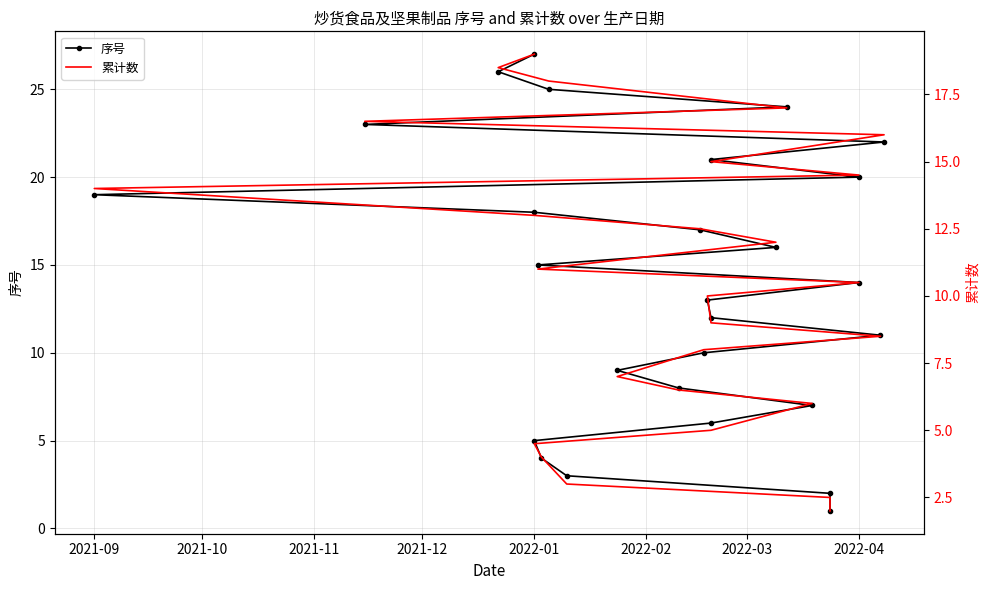

Is this an area chart (filled region under the line)?

No